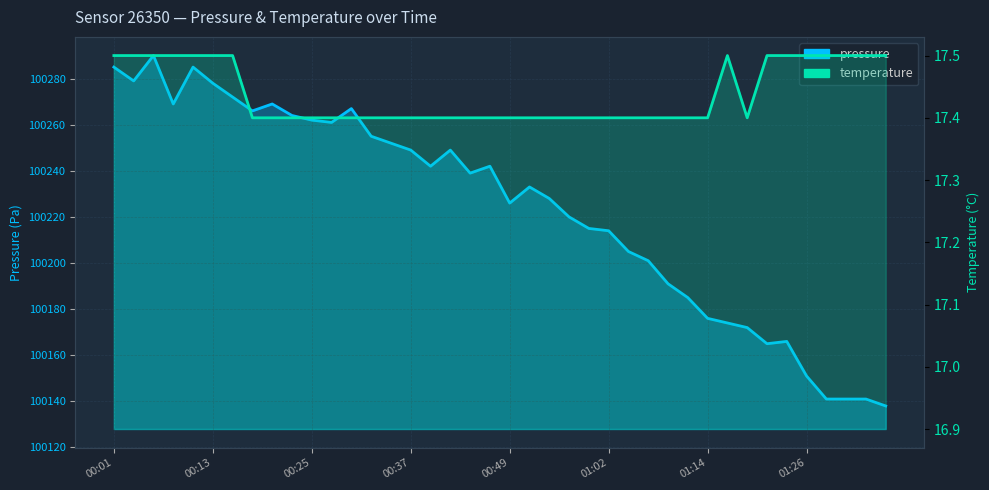

What is the smallest value displayed?

17.4